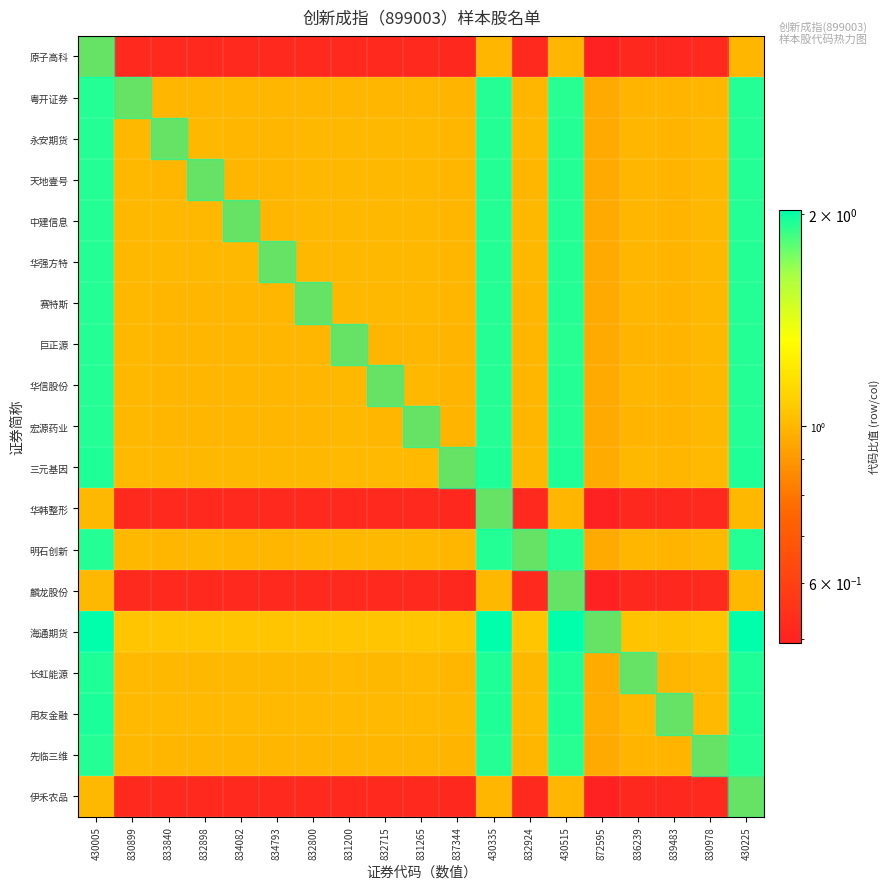

What is the minimum value shown in the chart?

0.5